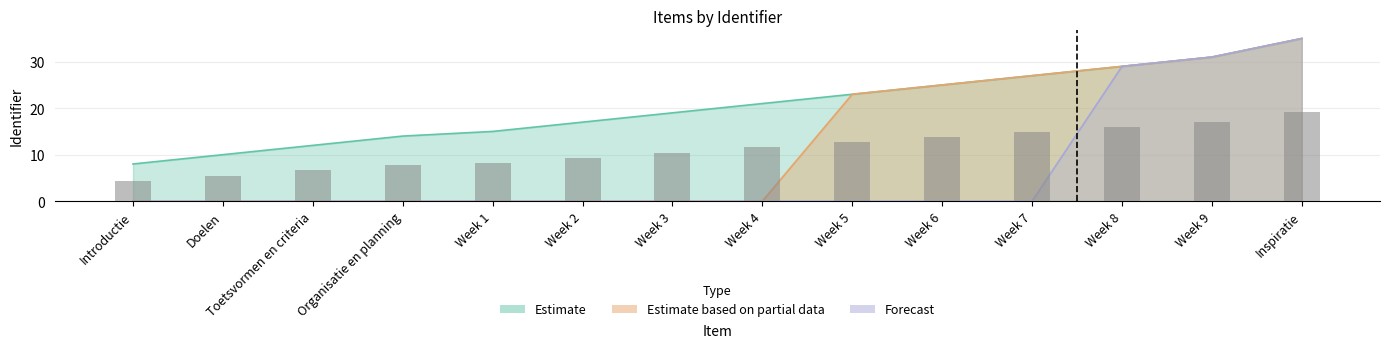

Which category has the lowest value across all series?

Introductie